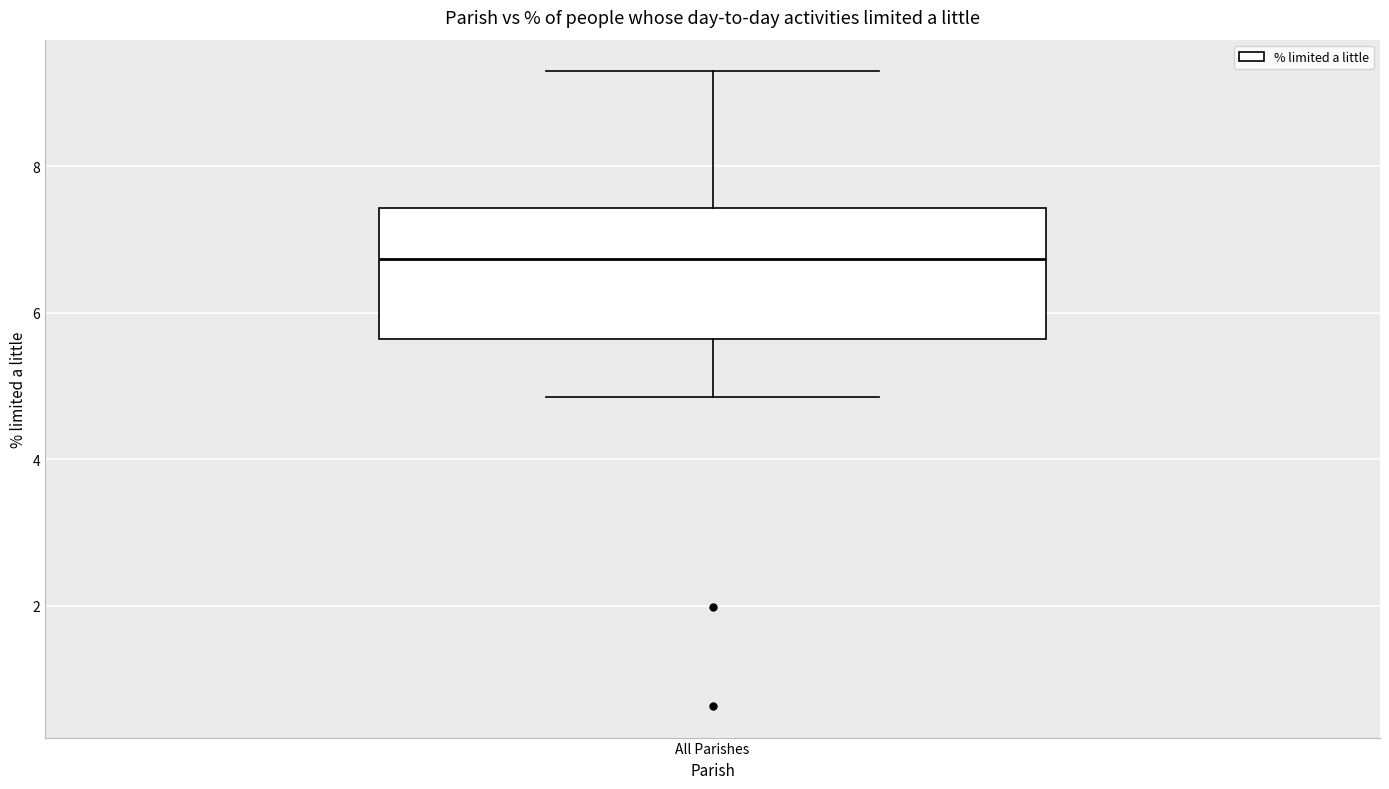

Transcribe this box plot: give where the median line is, the range the box spans, and where the two whiskers end, as read against the y-axis. The values are not printed on the chart, so give them approximately, as read against the axis.

median 6.8, box 5.6 to 7.4, whiskers 4.8 to 9.2